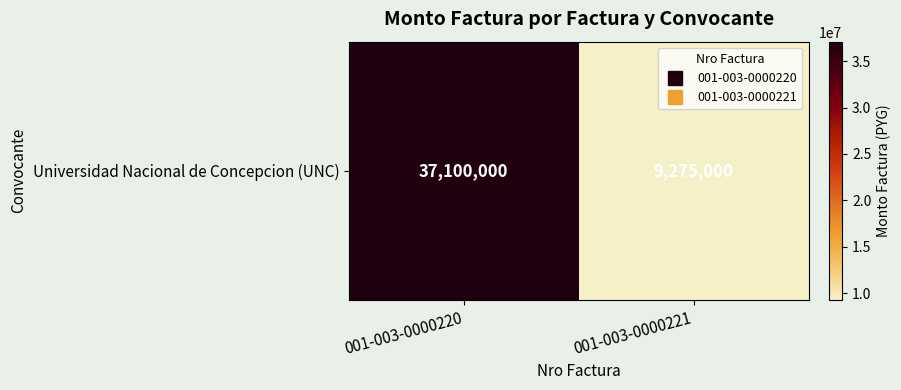

What is the difference between the maximum and minimum values?

27825000